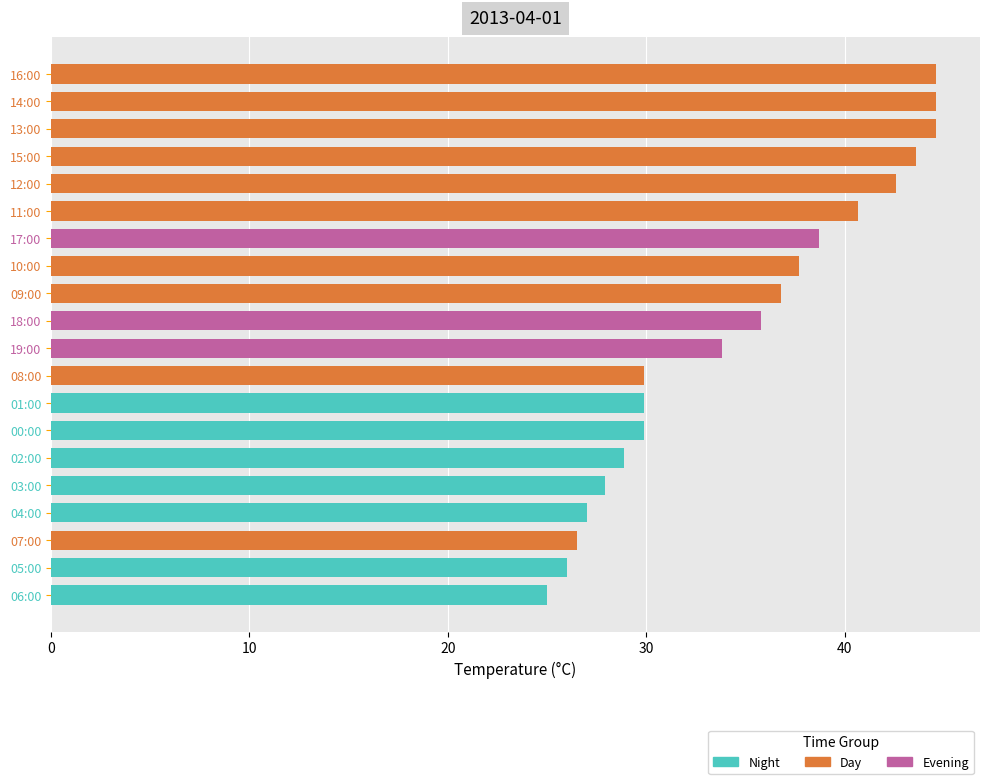

What is the label of the 15th bar from the bottom?

11:00